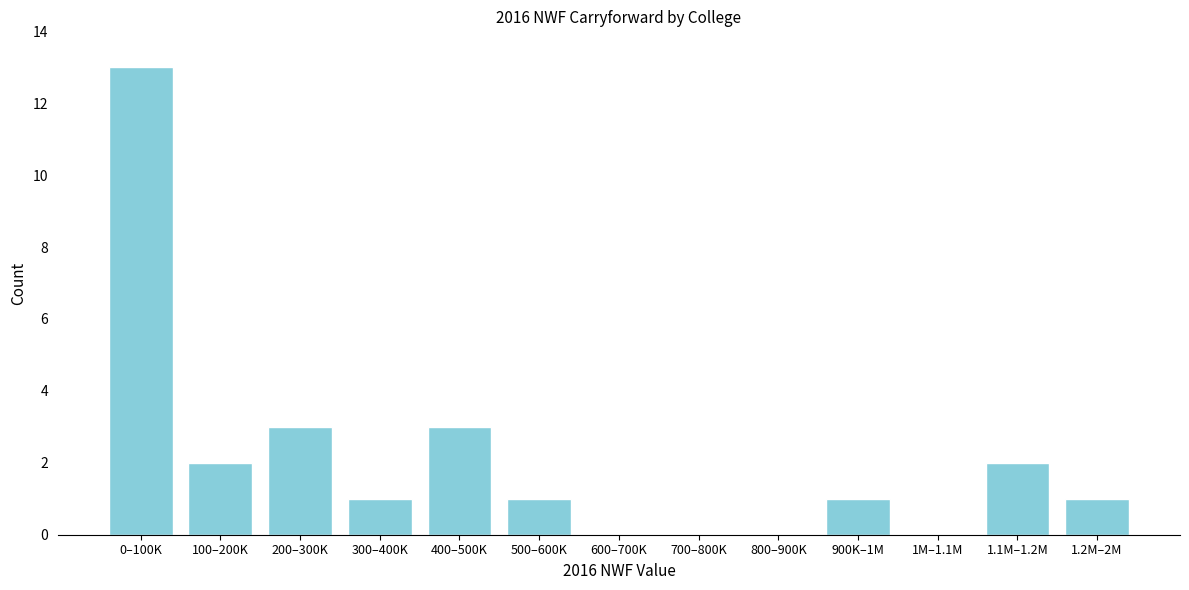

Reading right to left, what are all the values shown in this chart?

1.2M–2M=1	1.1M–1.2M=2	1M–1.1M=0	900K–1M=1	800–900K=0	700–800K=0	600–700K=0	500–600K=1	400–500K=3	300–400K=1	200–300K=3	100–200K=2	0–100K=13